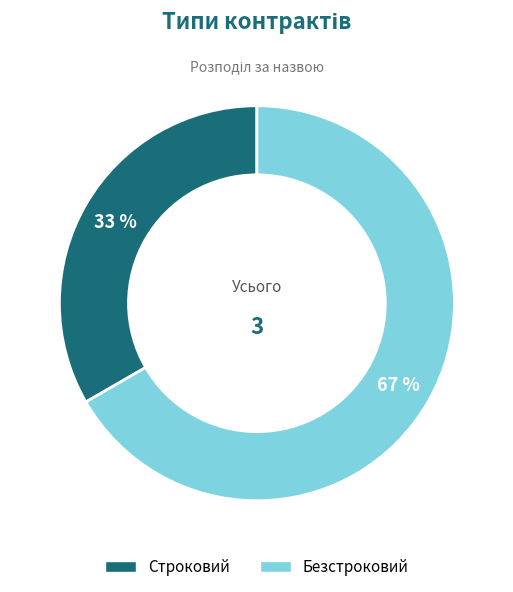

Rank the categories by value from lowest to highest.

Строковий, Безстроковий